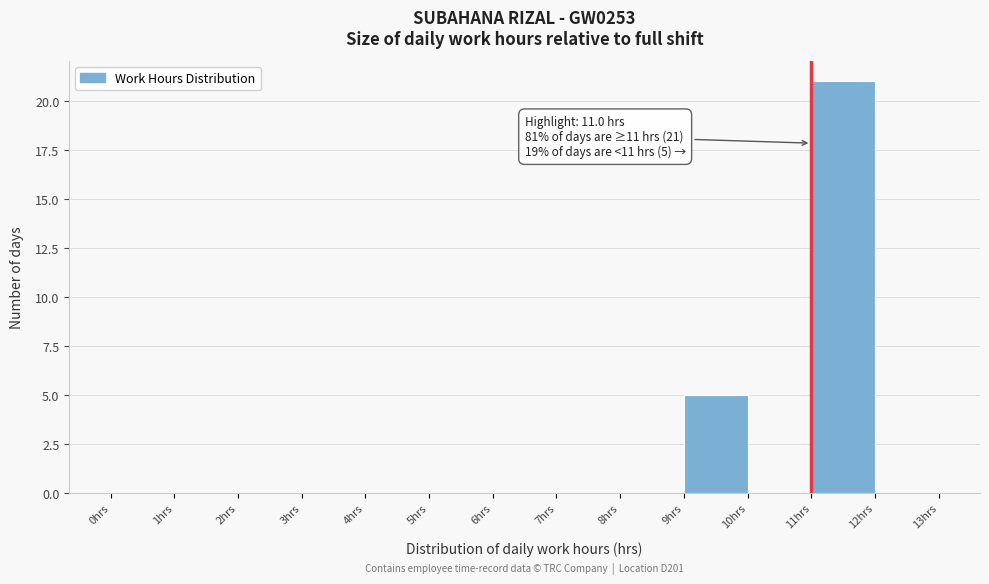

Over which range of the x-axis is the bar tallest?

11 to 12